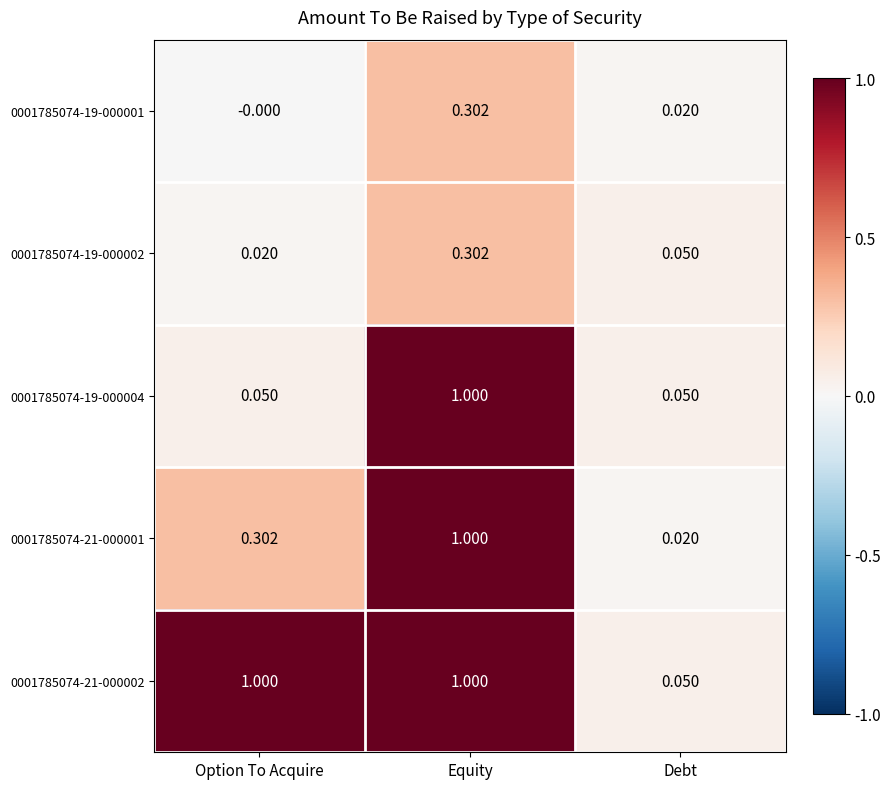

At which label is 0001785074-21-000001 closest to 0?

Debt